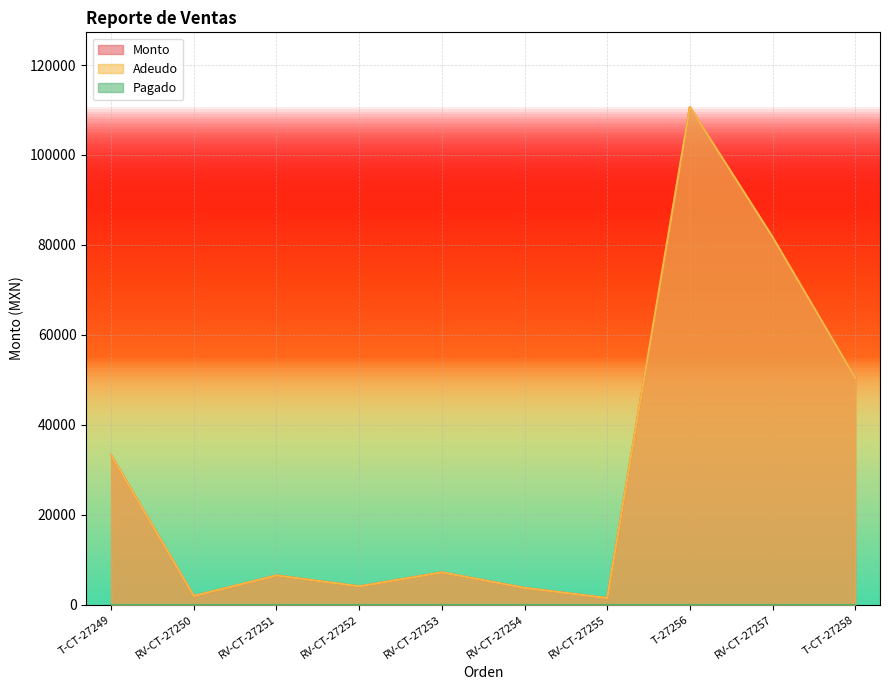

What is the difference between the Adeudo values at T-CT-27249 and RV-CT-27254?

29500.0